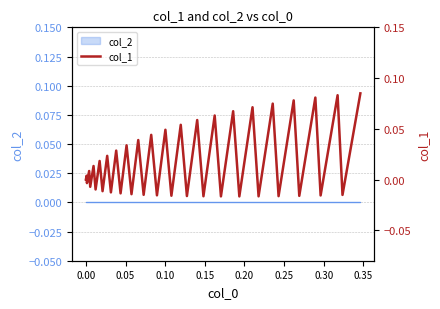

What position from the right is 0.05?

38